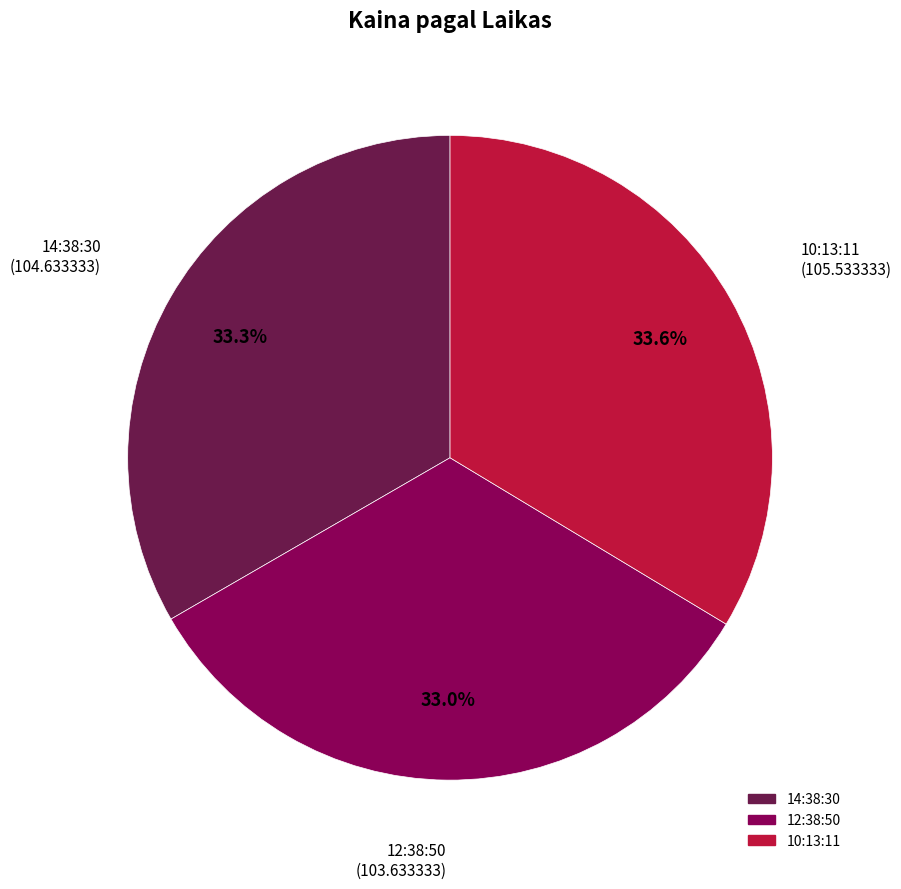

What is the total percentage of 14:38:30 and 12:38:50?

66.4%